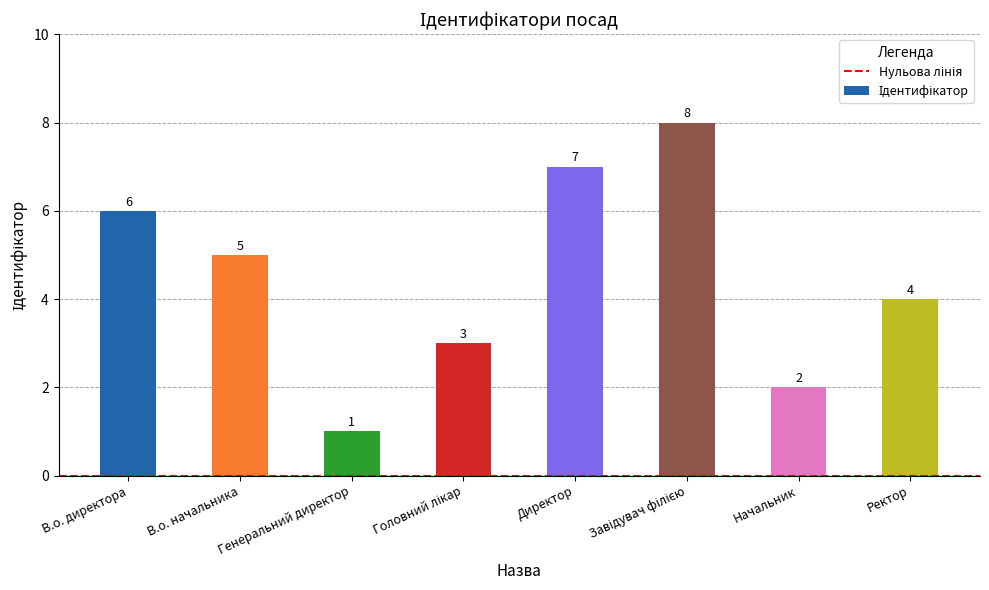

Which has a higher value, Директор or Ректор?

Директор